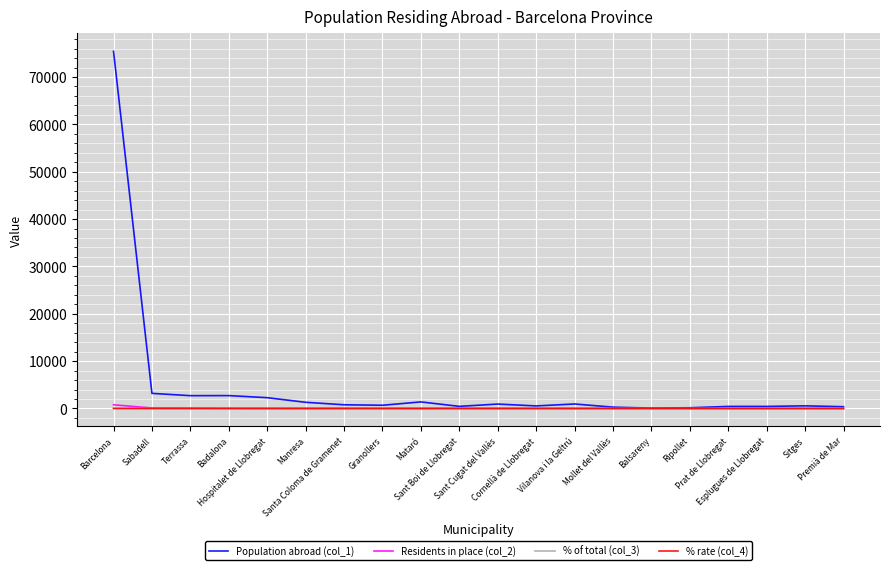

How many values in the Residents in place (col_2) series are below 17?

10